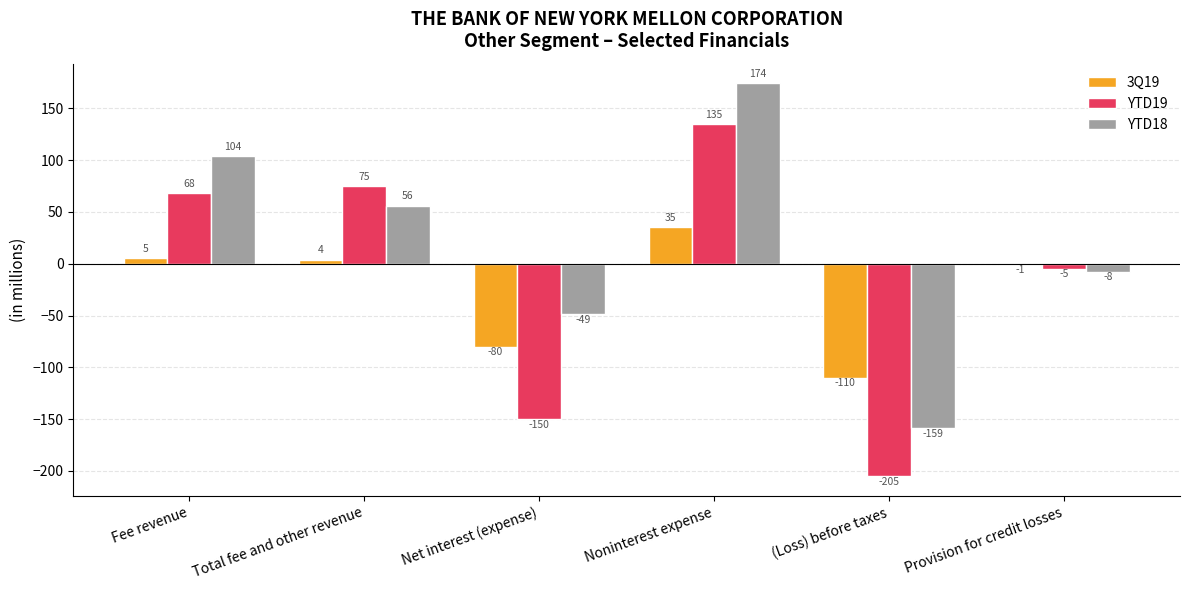

What value does the YTD19 series have at Net interest (expense), to the nearest 5?

-150